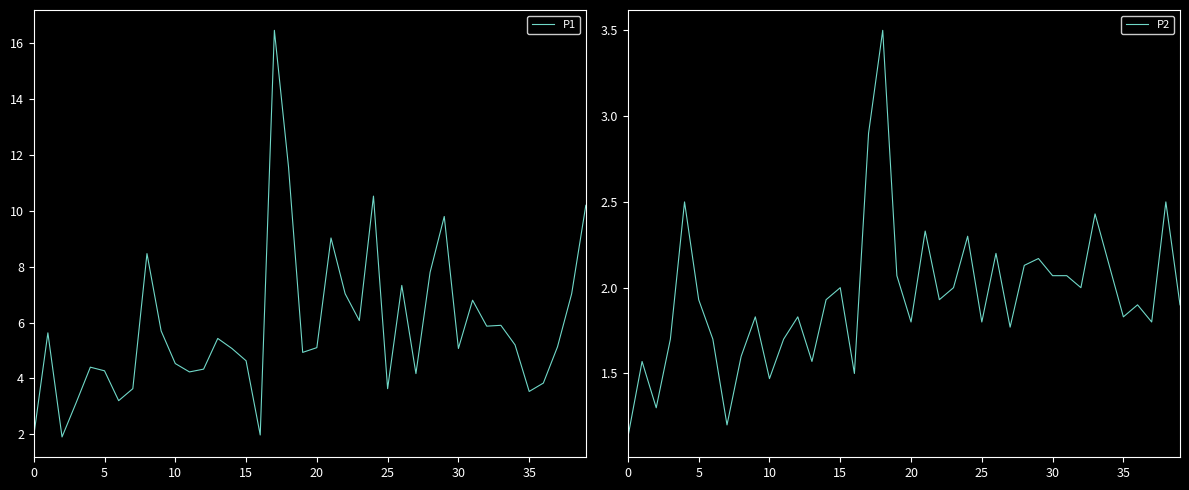

At which label is P2 closest to 2?

15